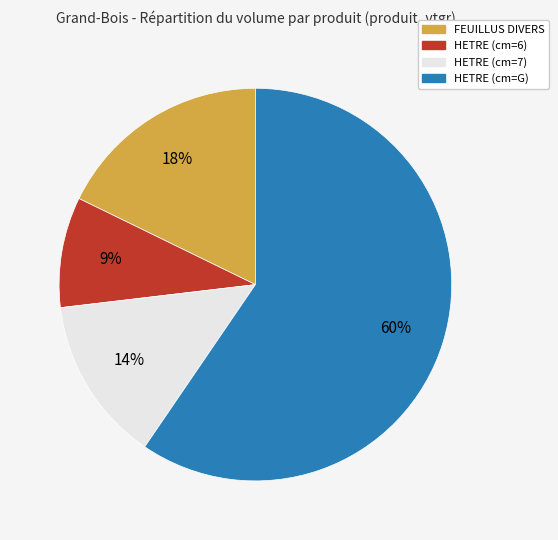

True or false: HETRE (cm=7) accounts for 14% of the total.

True